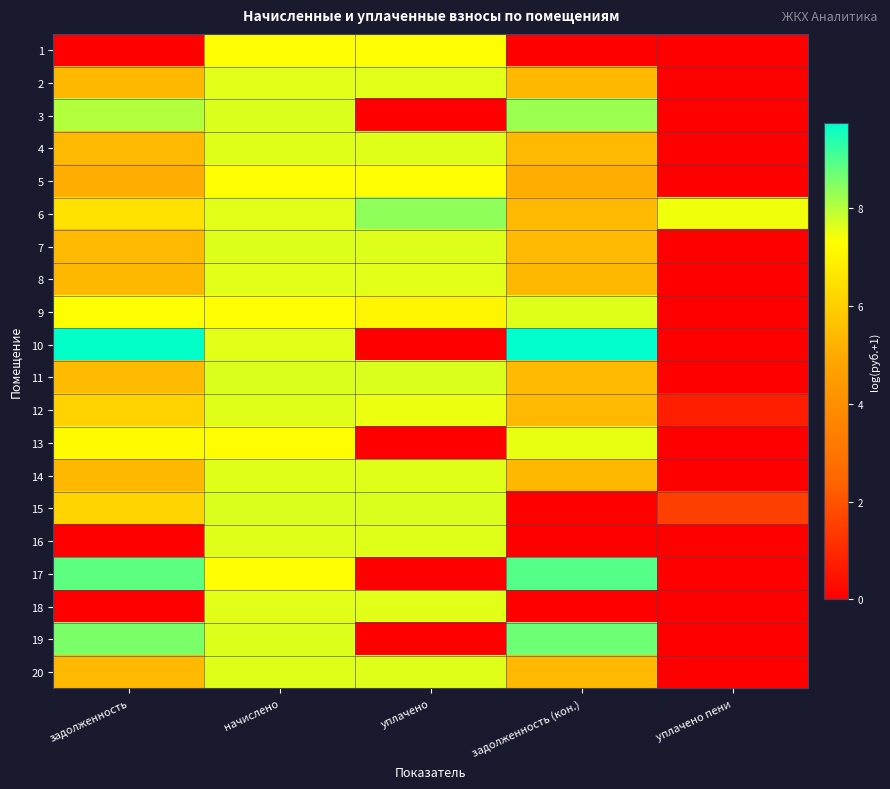

What is the difference between the highest and lowest values at уплачено пени?

7.4